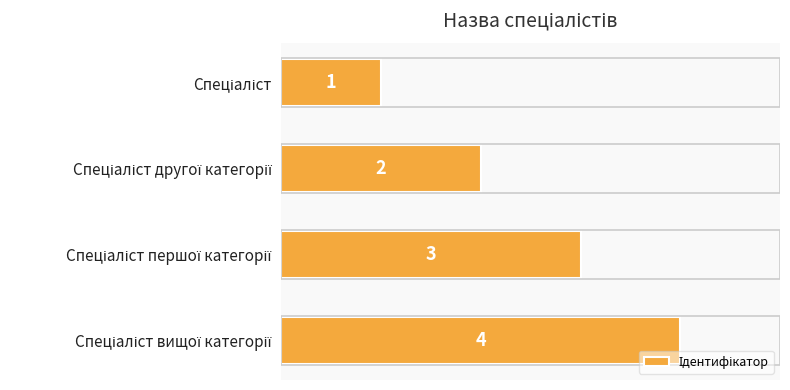

Count the values in the range 2 to 4.

3